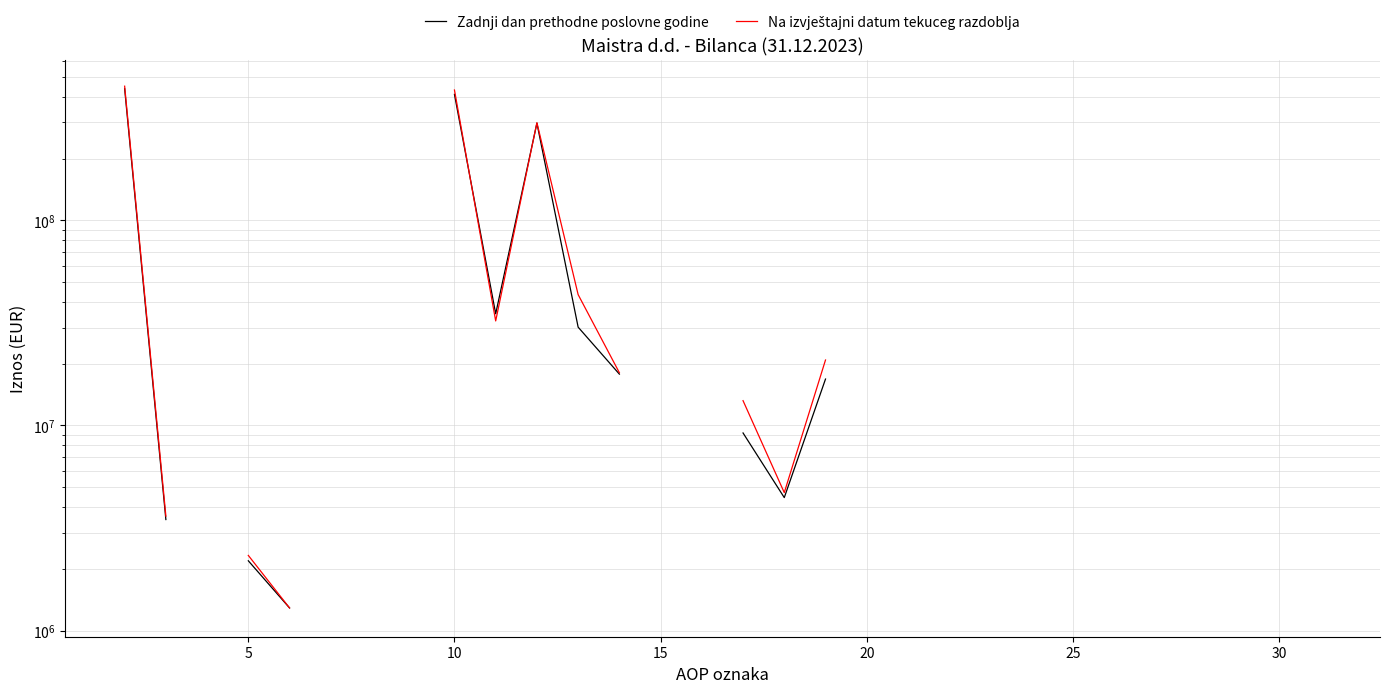

Which series ends up on top after the final intersection of Na izvještajni datum tekuceg razdoblja and Zadnji dan prethodne poslovne godine?

Na izvještajni datum tekuceg razdoblja